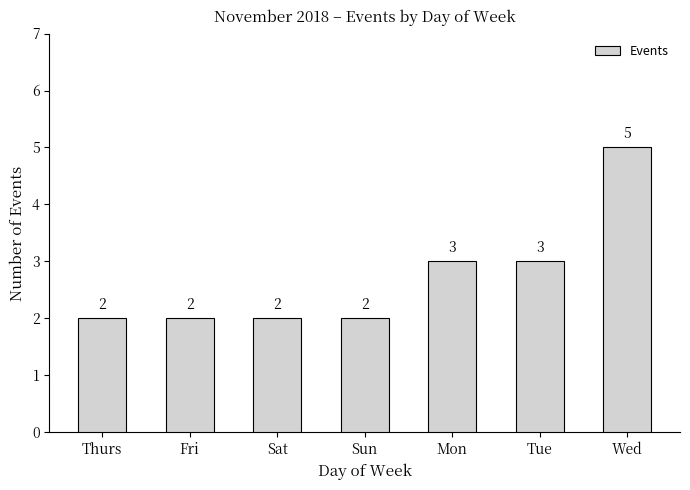

Which has a higher value, Tue or Sun?

Tue